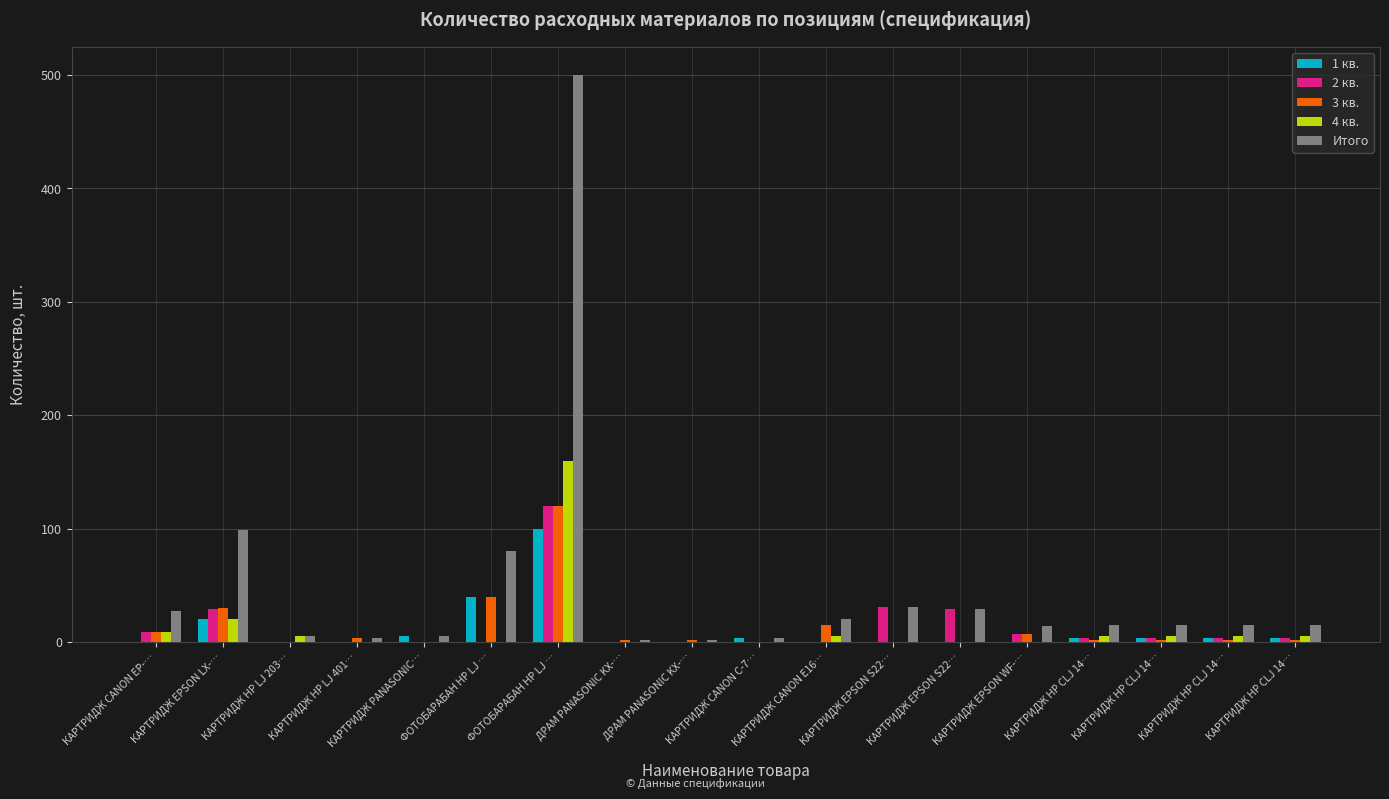

True or false: 1 кв. has a value of 4 at КАРТРИДЖ HP CLJ 14….

True